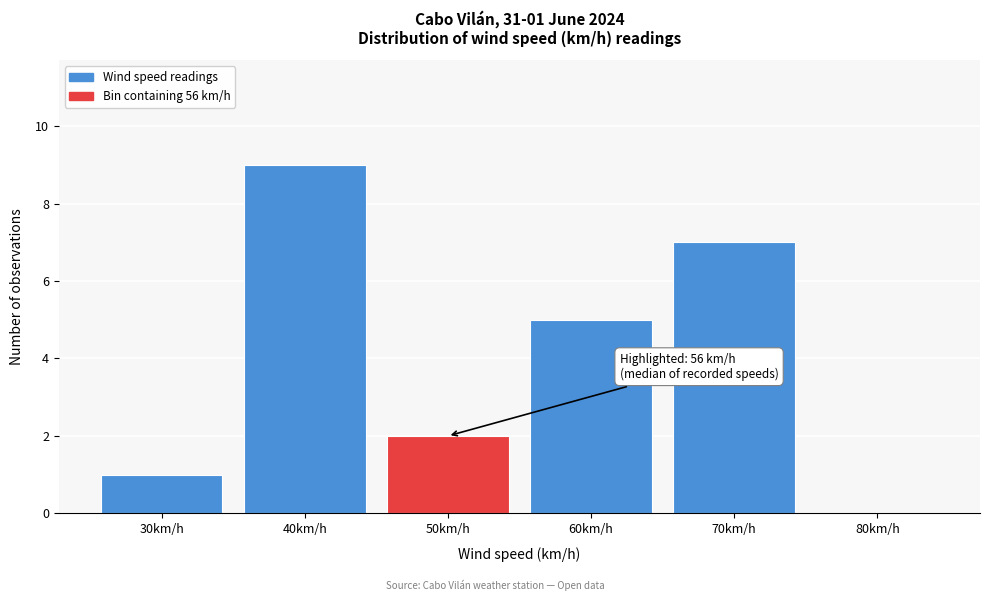

Reading left to right, transcribe all the data shown in this chart.

30km/h=1	40km/h=9	50km/h=2	60km/h=5	70km/h=7	80km/h=0